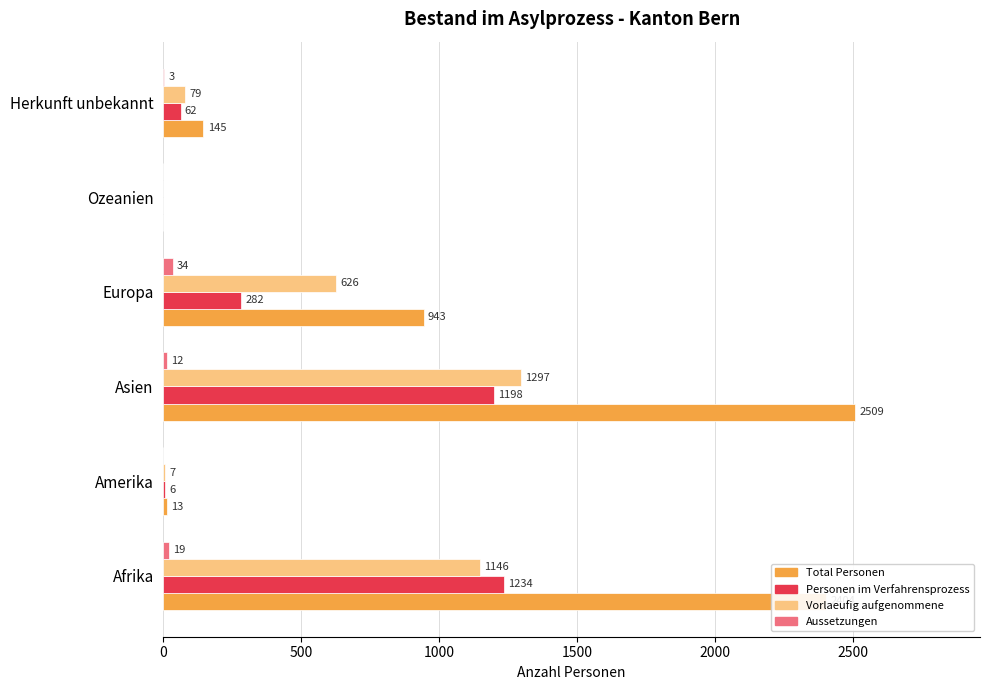

What is the maximum value for Personen im Verfahrensprozess?

1234